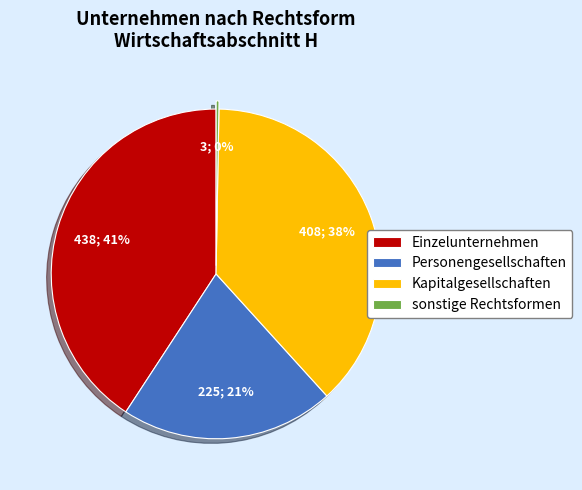

Rank the categories by value from highest to lowest.

Einzelunternehmen, Kapitalgesellschaften, Personengesellschaften, sonstige Rechtsformen